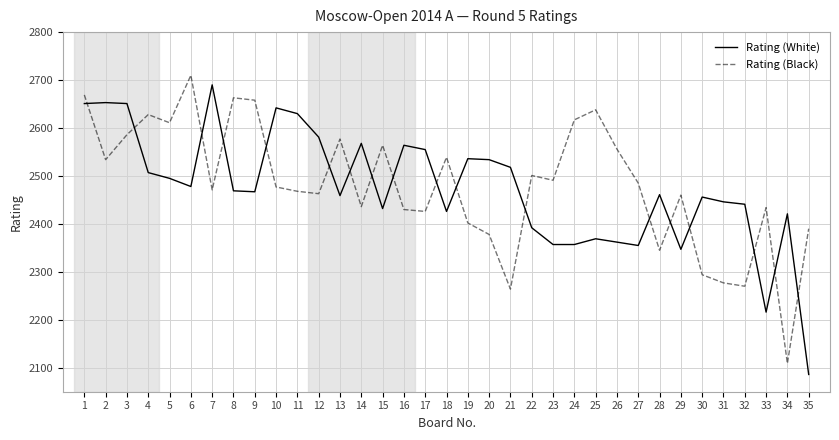

What are all the series names shown in the legend?

Rating (White), Rating (Black)